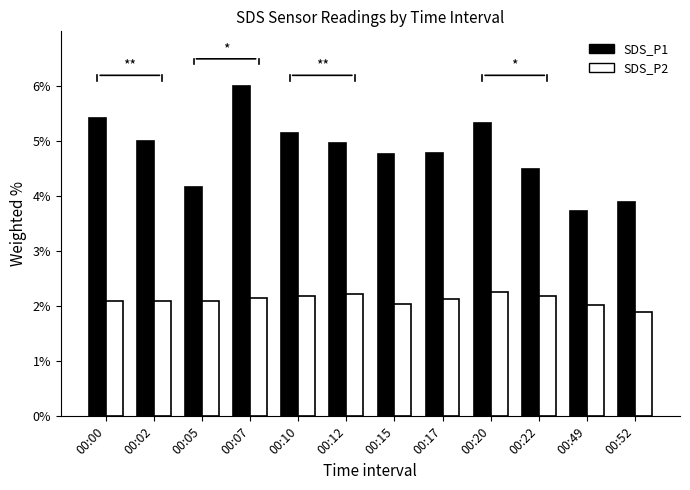

What is the difference between the maximum and second lowest values in the SDS_P2 series?

0.2